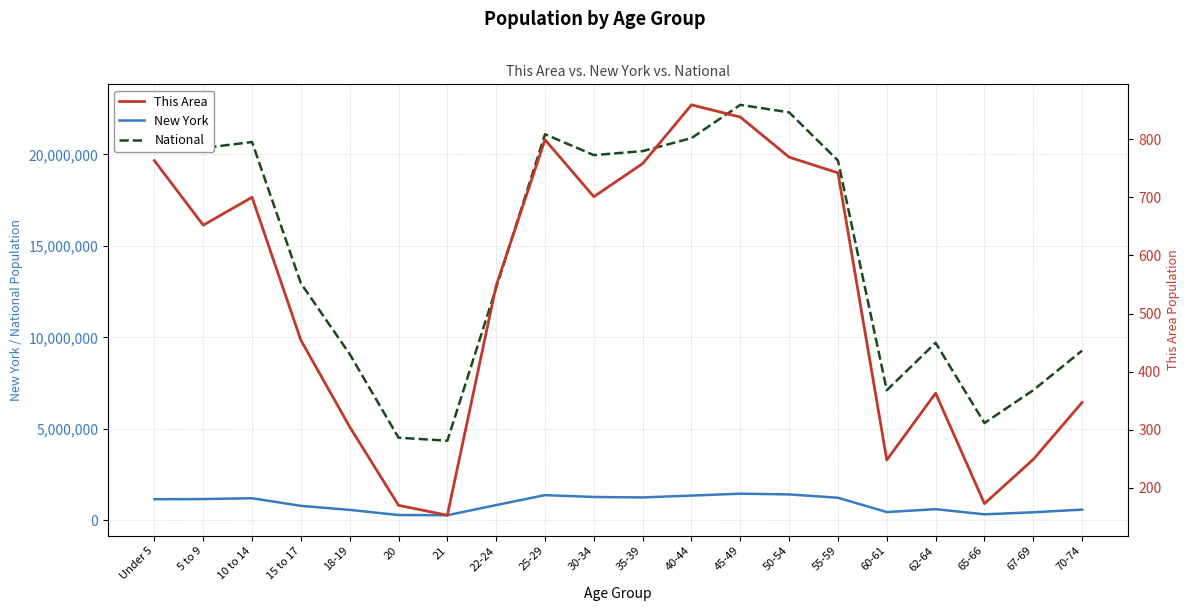

At which label does New York first exceed 1155822?

5 to 9